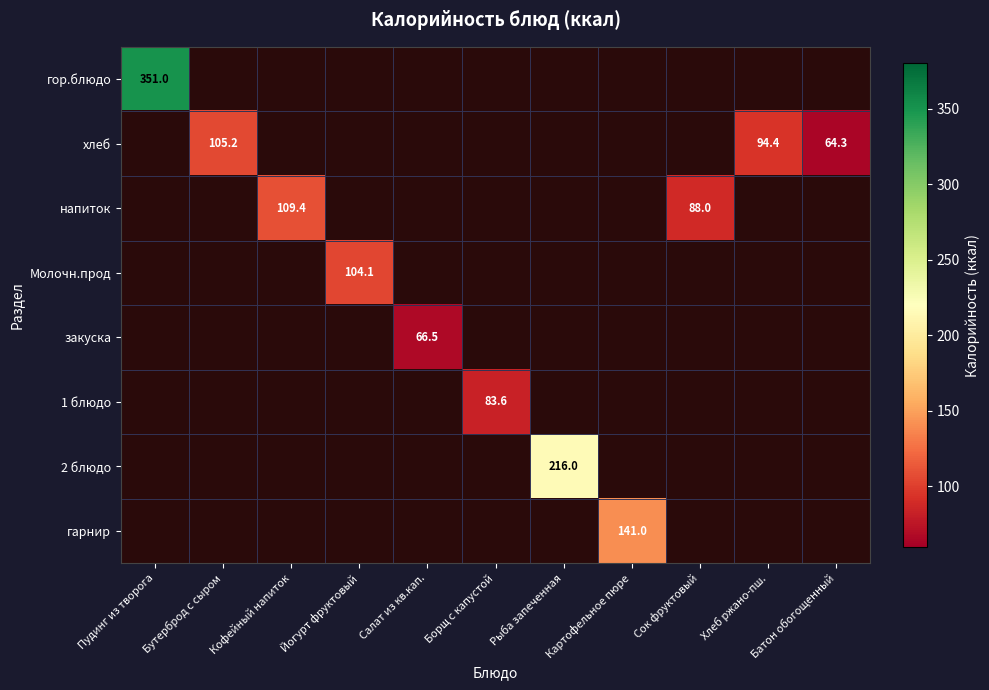

The 1 блюдо series shows 147.5 at Борщ с капустой. True or false?

False